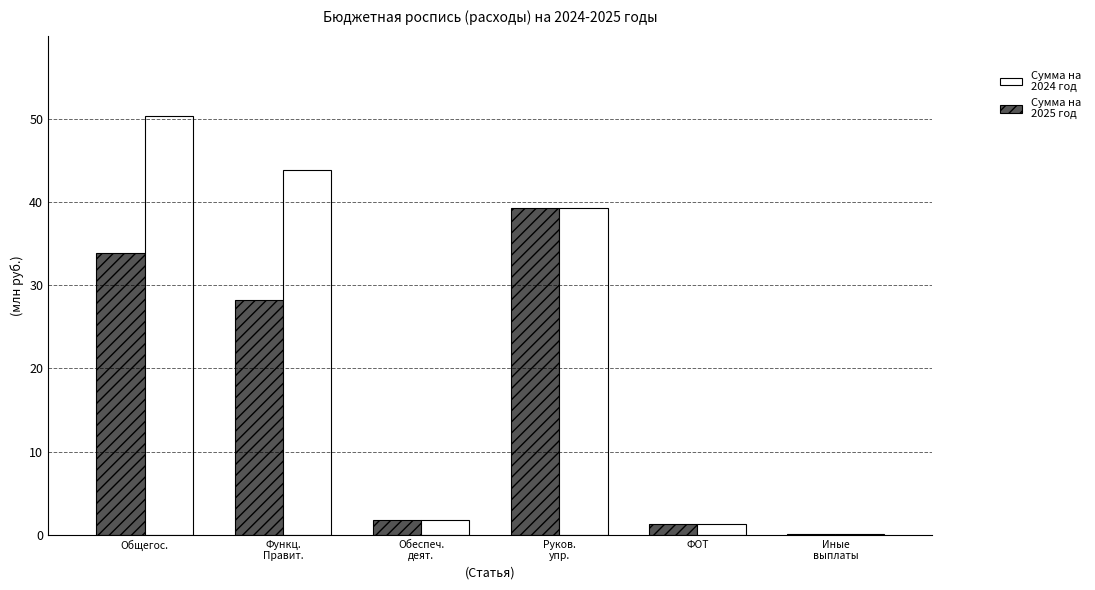

Does the chart contain stacked bars?

No